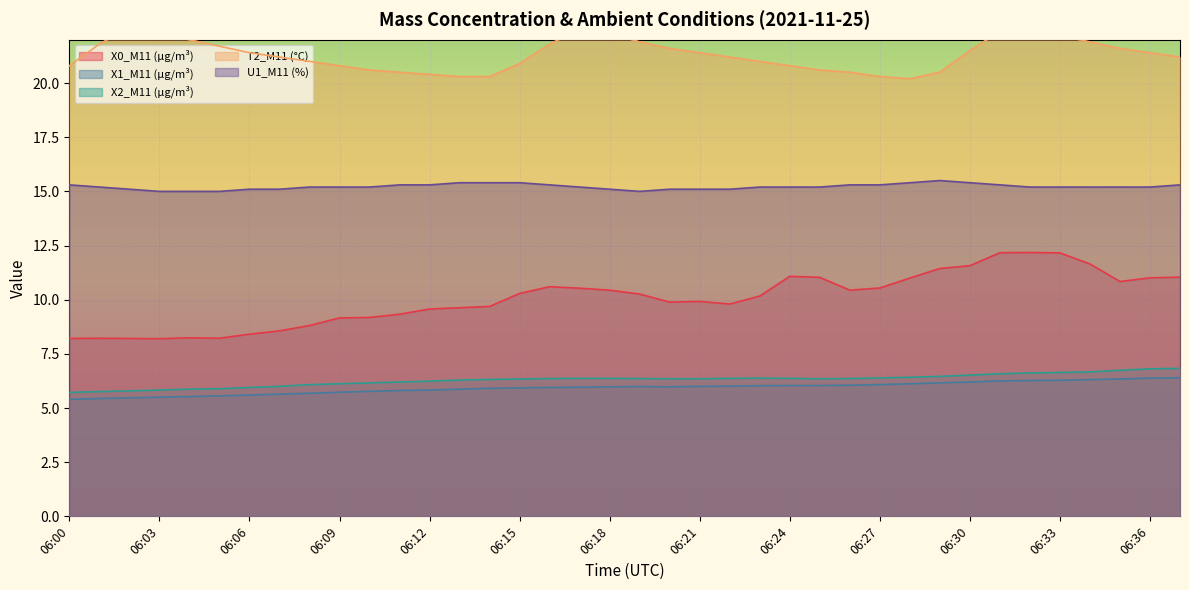

What is the minimum value for U1_M11 (%)?

15.0